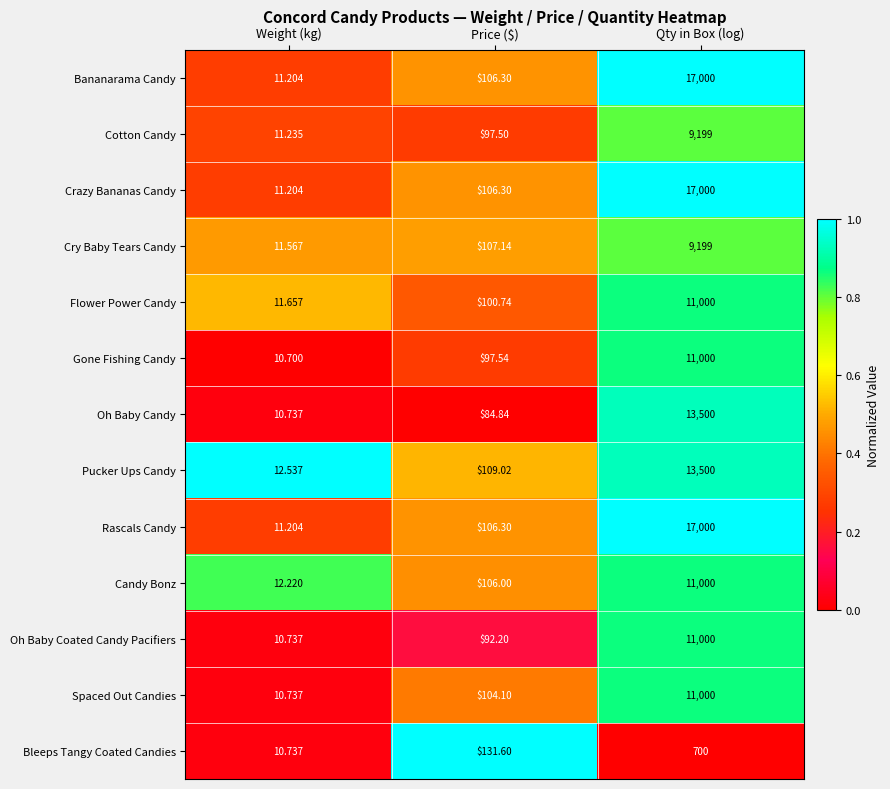

At which category is the sum across all series the highest?

Qty in Box (log)